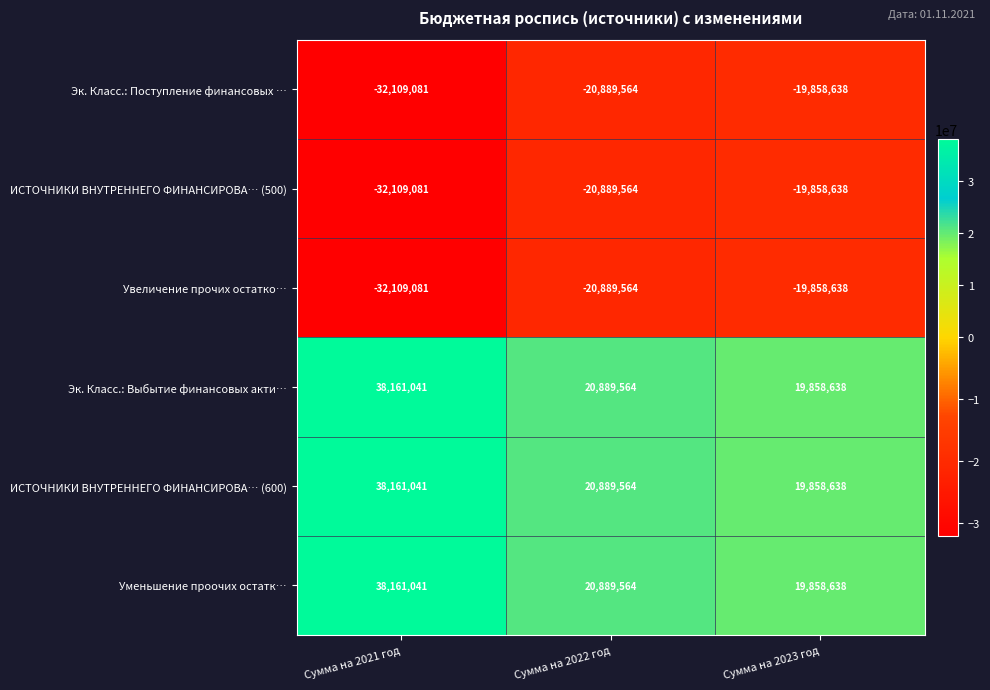

List the labels in order of Эк. Класс.: Выбытие финансовых акти… value, largest first.

Сумма на 2021 год, Сумма на 2022 год, Сумма на 2023 год